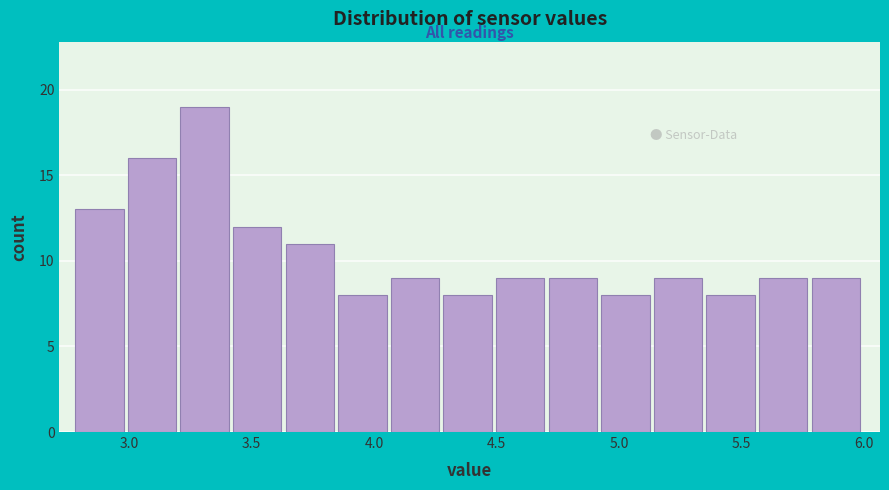

What is the height of the bar covering 3.65 to 3.85 on the x-axis? Neither the bar edges nor the heights are printed on the chart, so give them approximately, as read against the axes.

11